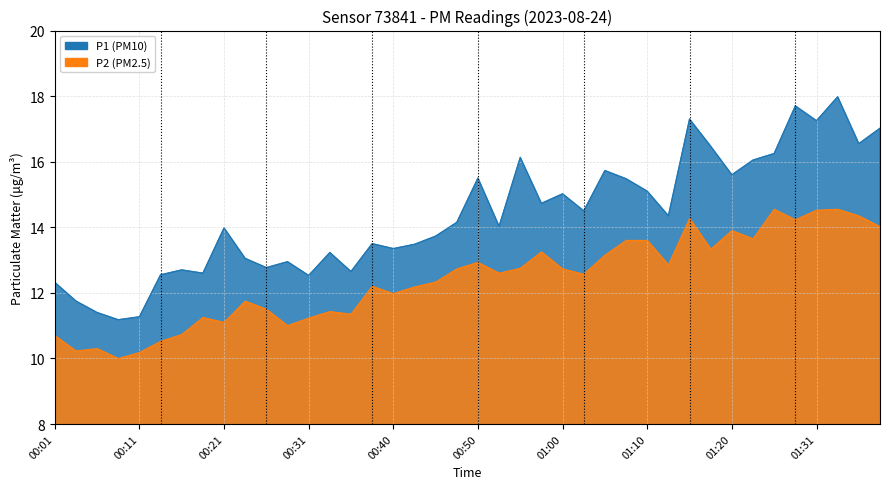

What position from the left is 00:55?

23